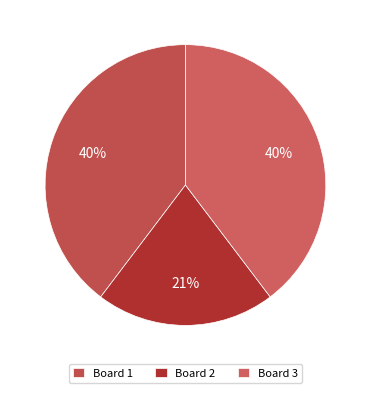

To the nearest percent, what is the average slice percentage?

33%